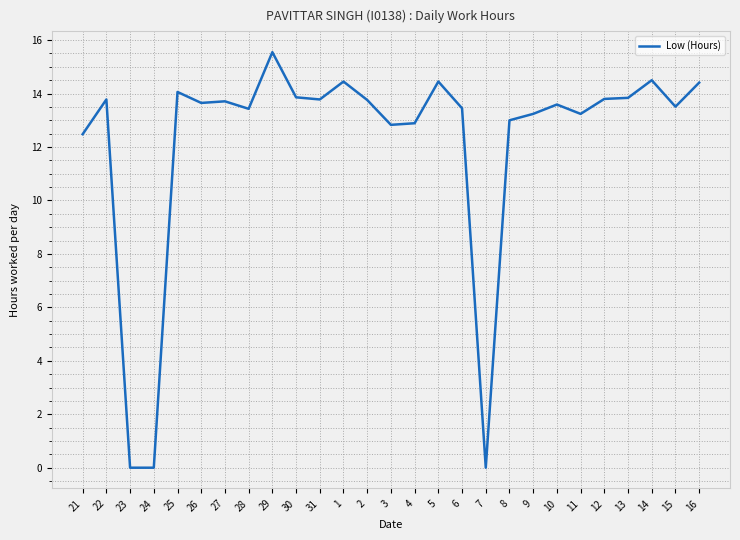

What position from the right is 7?

10